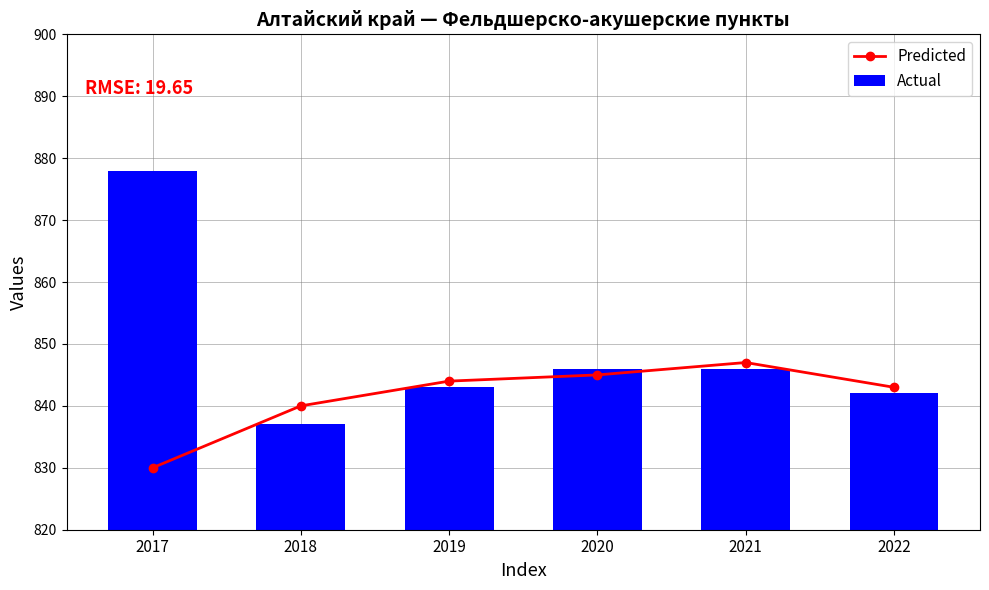

The value of Actual at 2019 is 1154. True or false?

False